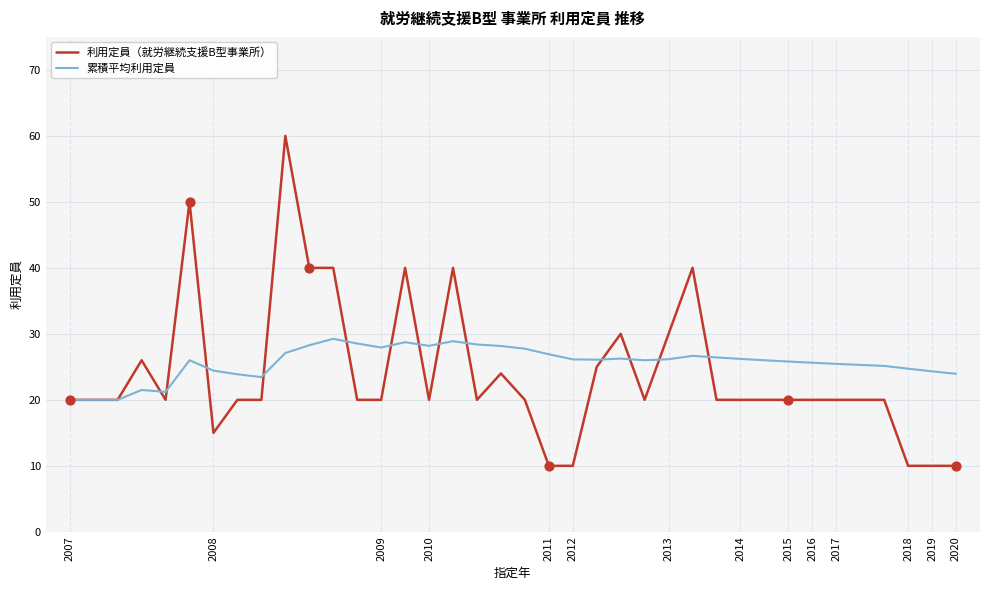

What are all the series names shown in the legend?

利用定員（就労継続支援B型事業所）, 累積平均利用定員